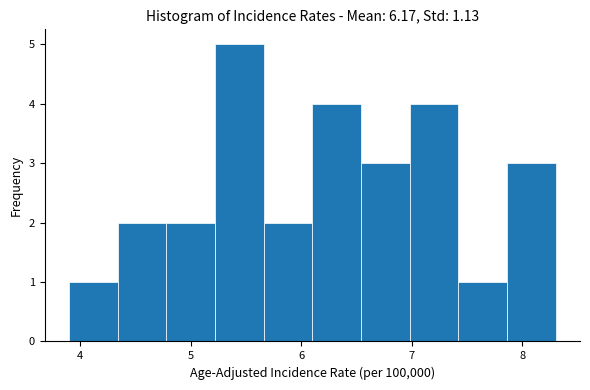

Reading left to right, list every bar in this chart as the range it spans on the x-axis followed by its height. Neither the bar edges nor the heights are printed on the chart, so give them approximately, as read against the axes.

3.90 to 4.34: 1
4.34 to 4.78: 2
4.78 to 5.22: 2
5.22 to 5.66: 5
5.66 to 6.10: 2
6.10 to 6.54: 4
6.54 to 6.98: 3
6.98 to 7.42: 4
7.42 to 7.86: 1
7.86 to 8.30: 3